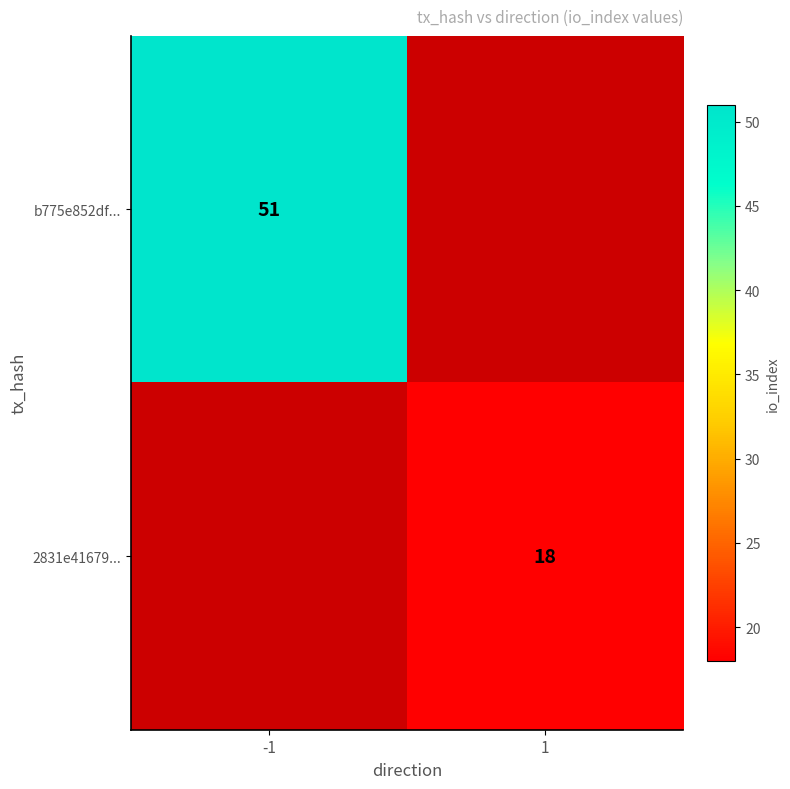

Is it true that 2831e41679... equals 27 at 1?

False